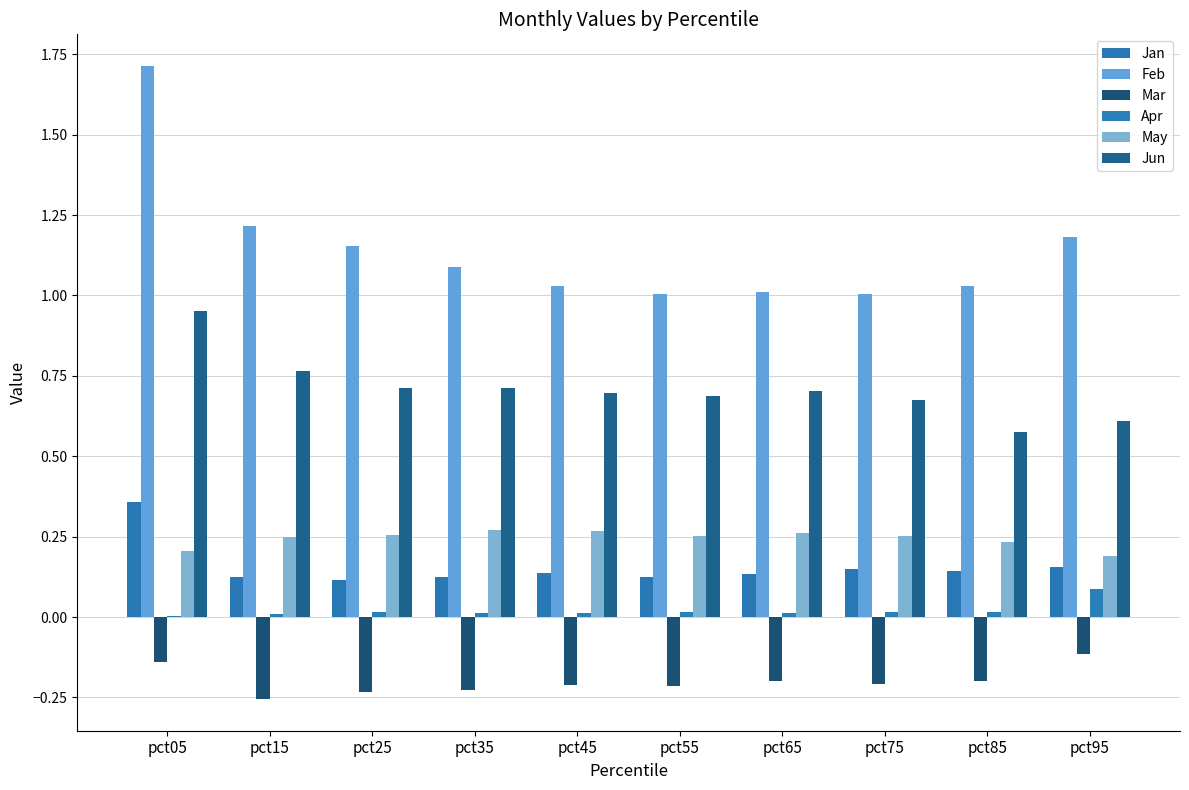

Is it true that Jun equals 0.7 at pct65?

True